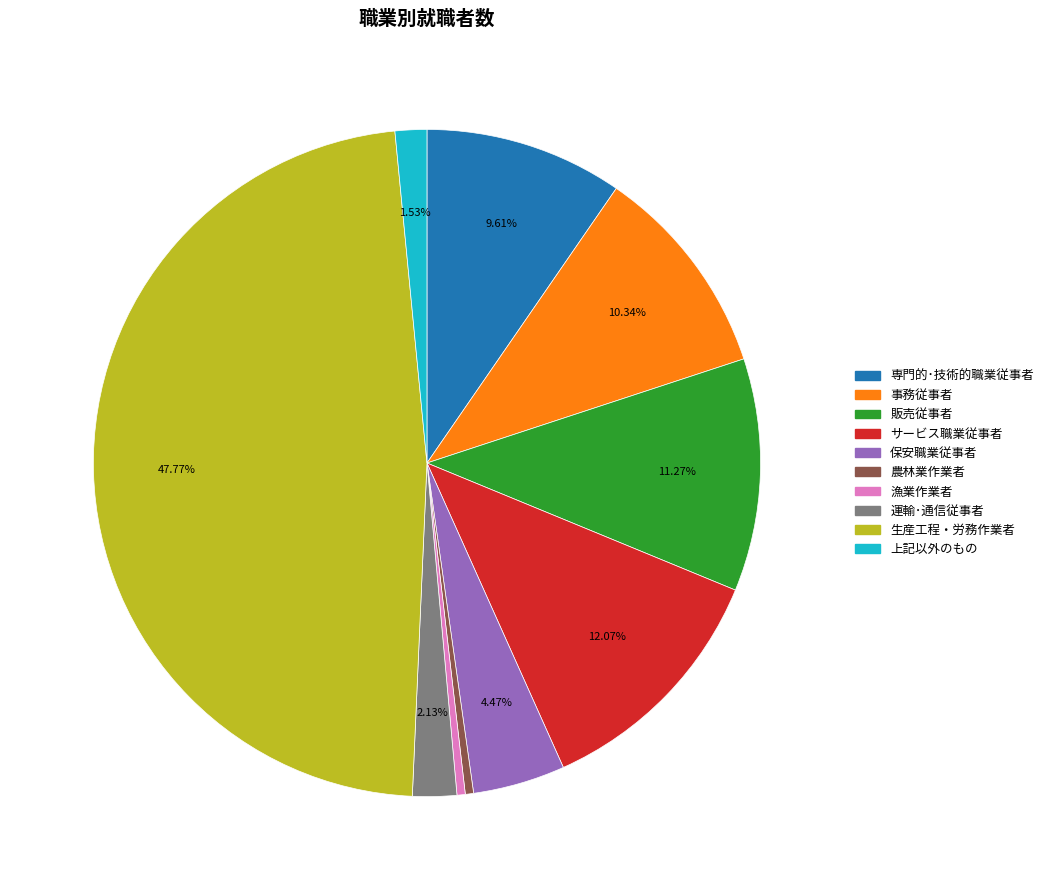

To the nearest percent, what is the average slice percentage?

10%